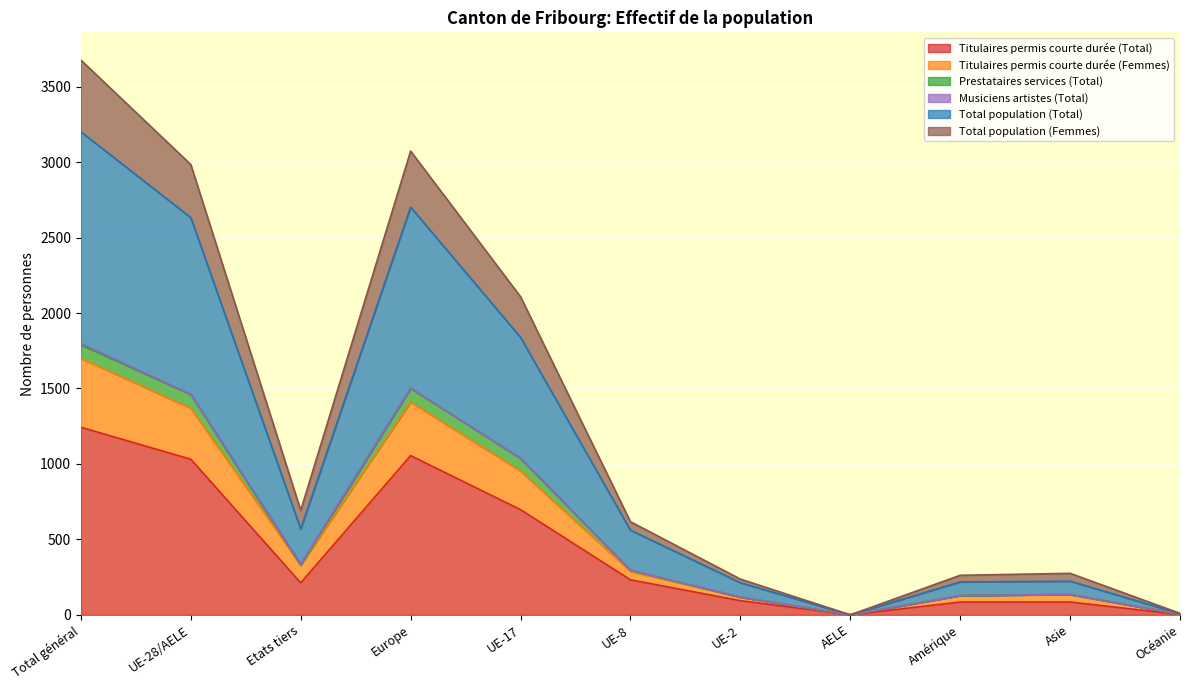

What is the maximum value for Titulaires permis courte durée (Total)?

1243